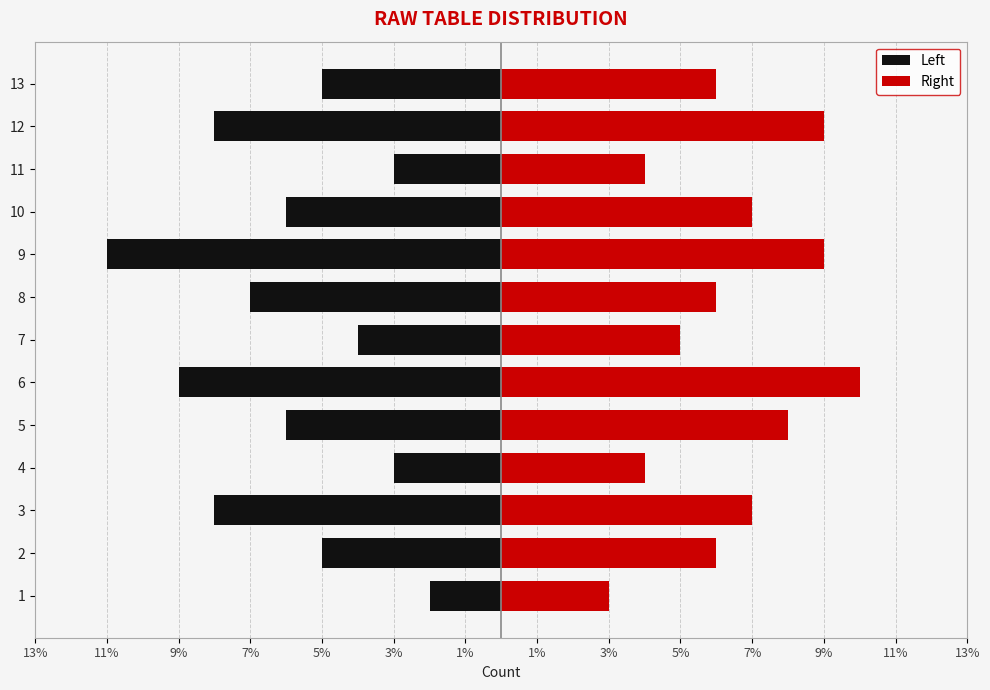

Which series changed the most between 7 and 13?

Left